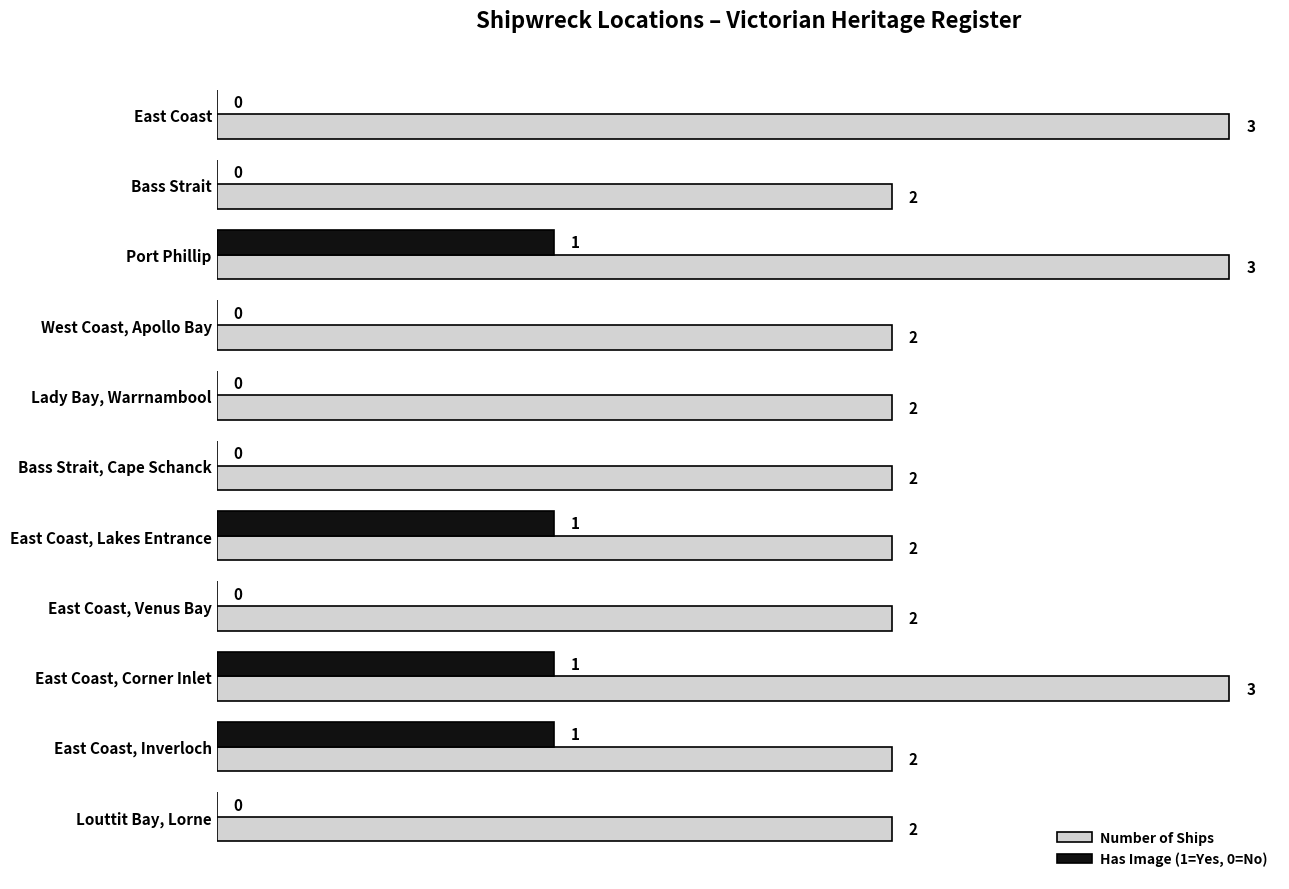

What is the sum of all Has Image (1=Yes, 0=No) values?

4